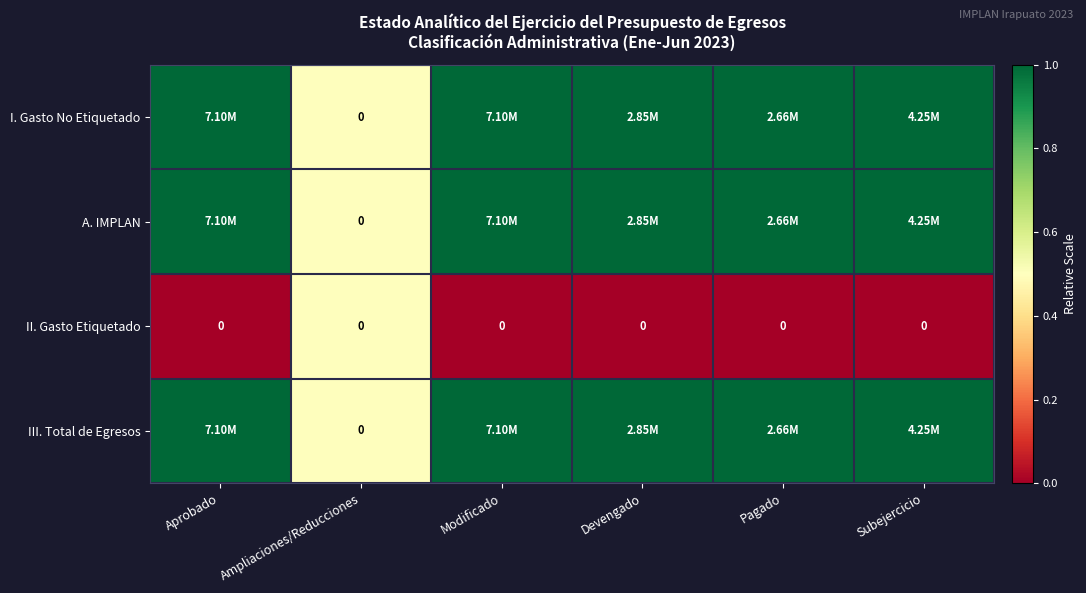

What is the difference between the highest and lowest values at Pagado?

1.0